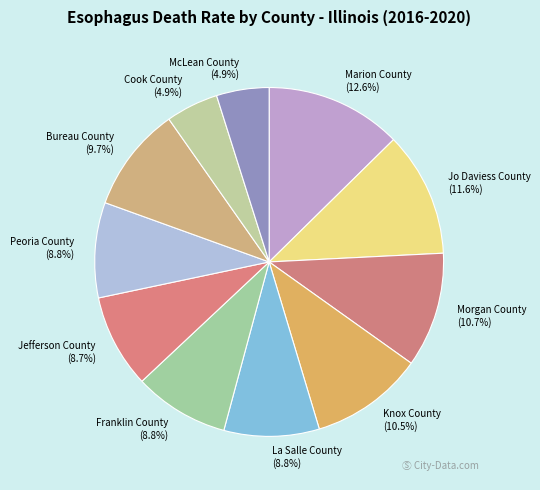

What is the largest slice in the pie chart?

Marion County